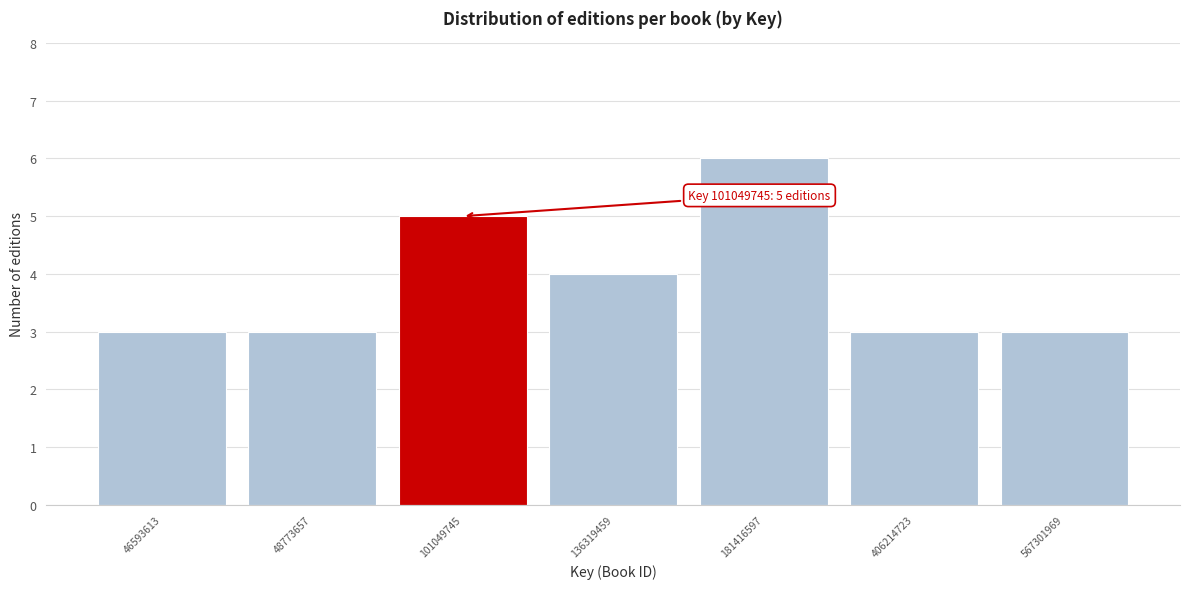

Reading right to left, extract all data points from this chart.

3	3	6	4	5	3	3